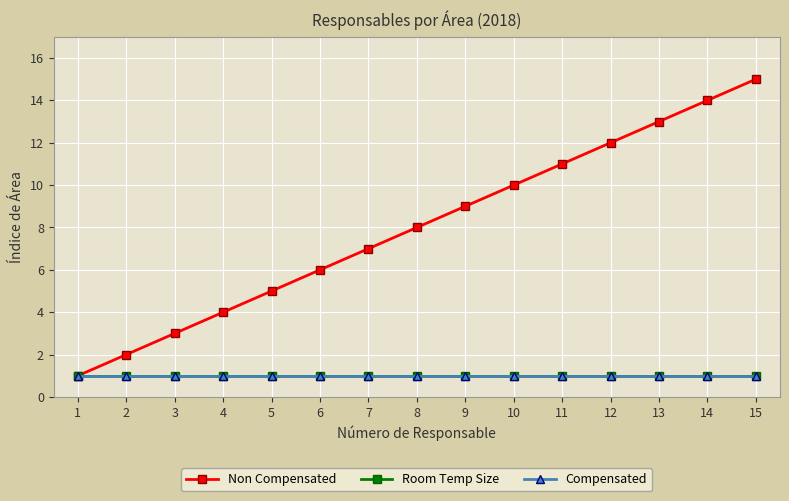

Which series has the widest spread of values?

Non Compensated